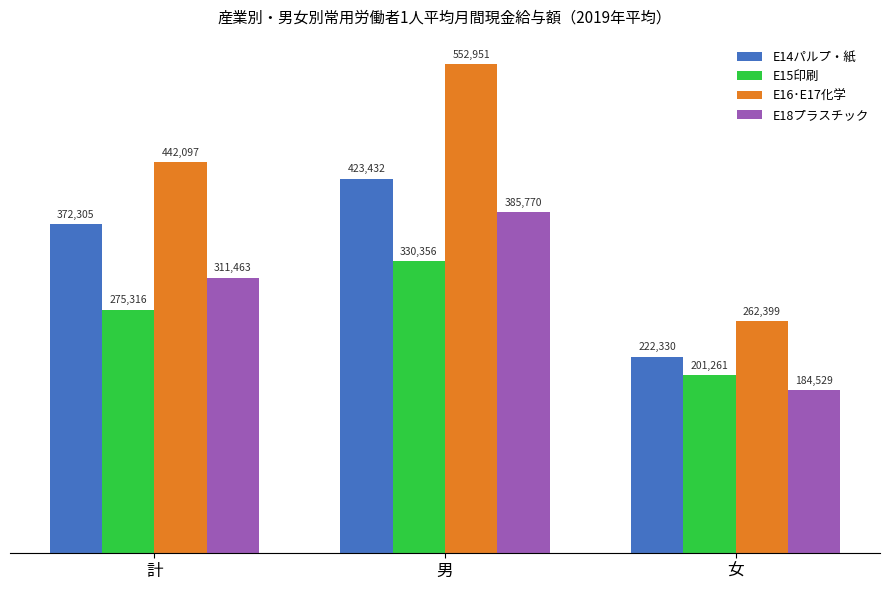

Read the E15印刷 value at 計, to the nearest 50.

275300